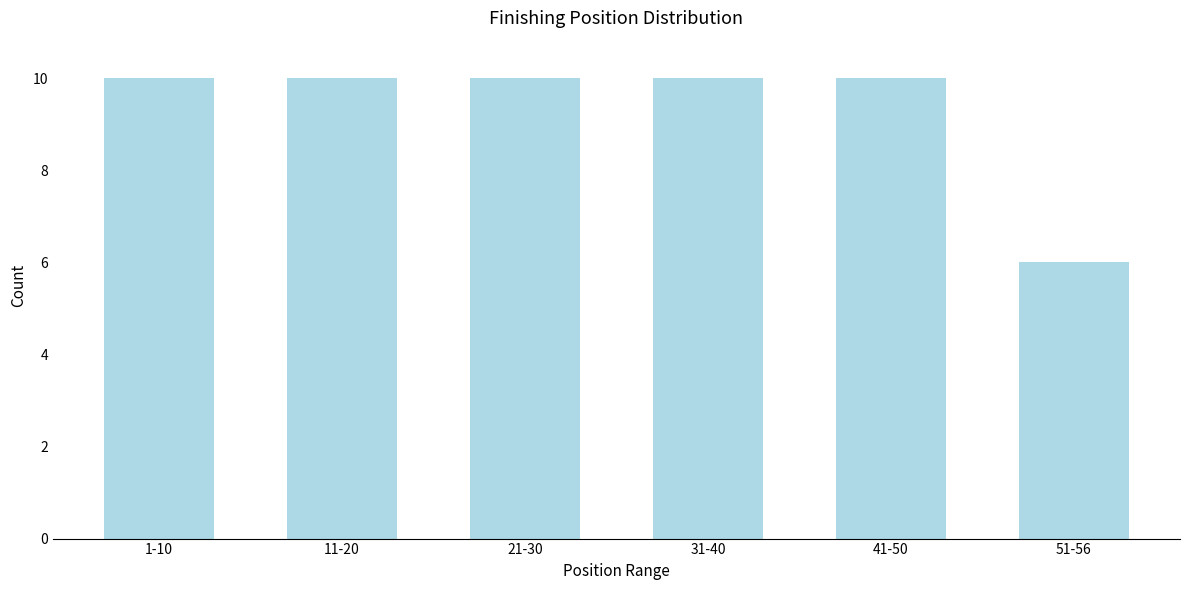

Reading left to right, extract all data points from this chart.

10	10	10	10	10	6